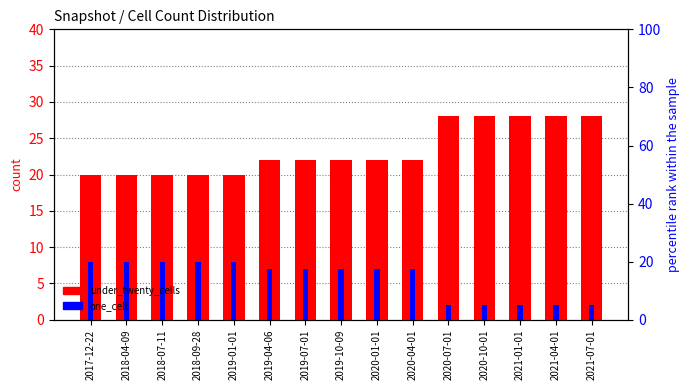

True or false: under_twenty_cells has a value of 45 at 2020-10-01.

False